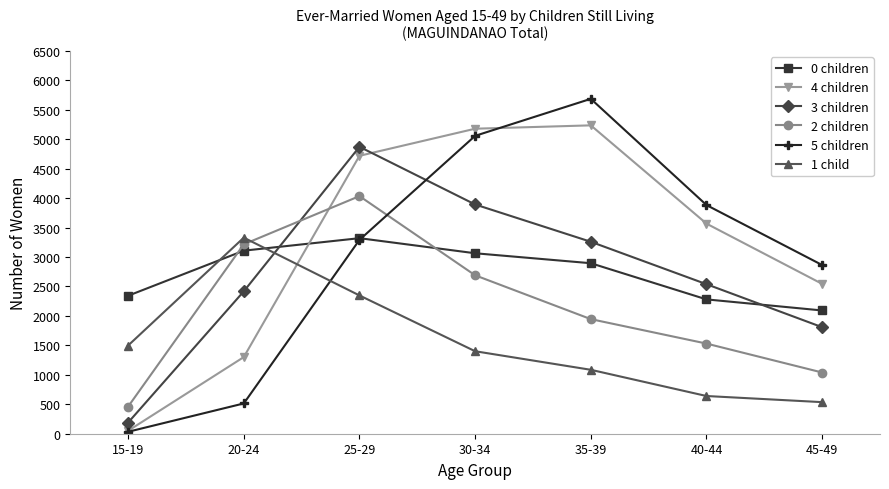

What is the highest value of the 3 children series?

4870